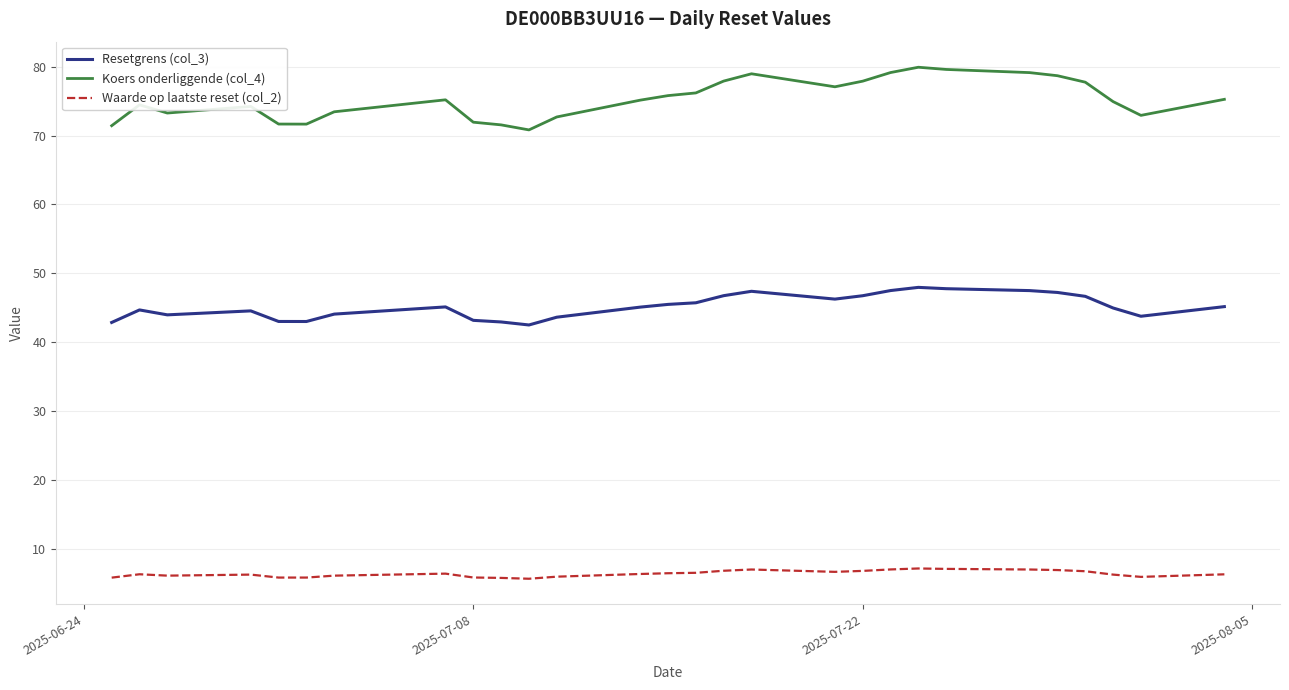

What is the difference between the maximum and minimum values in the Koers onderliggende (col_4) series?

9.1